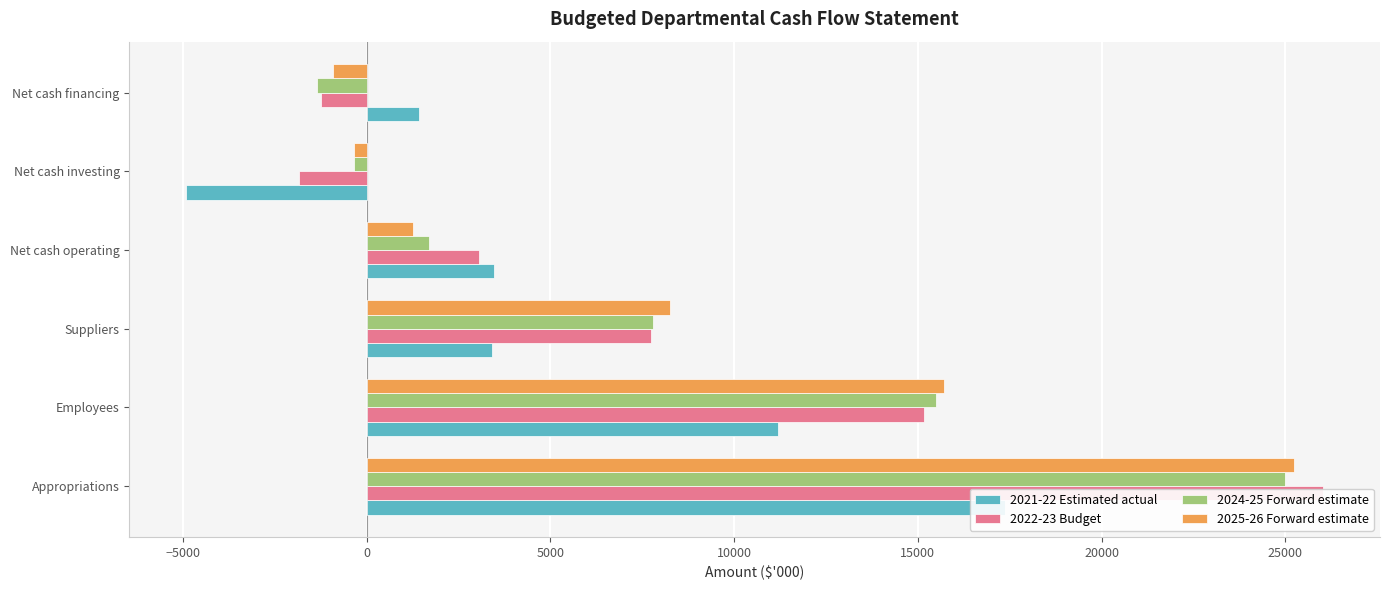

The 2025-26 Forward estimate series shows -127 at Net cash investing. True or false?

False